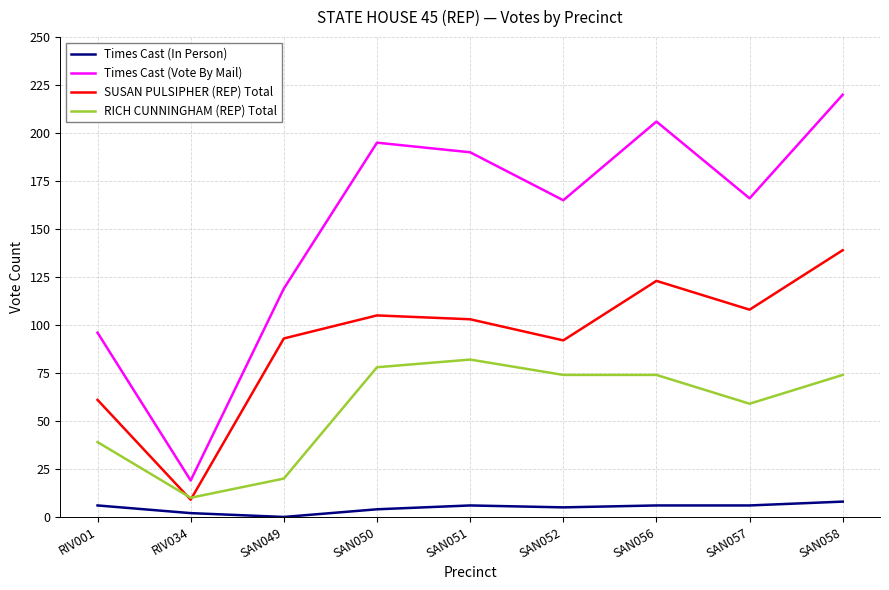

At how many categories does at least one series exceed 212?

1